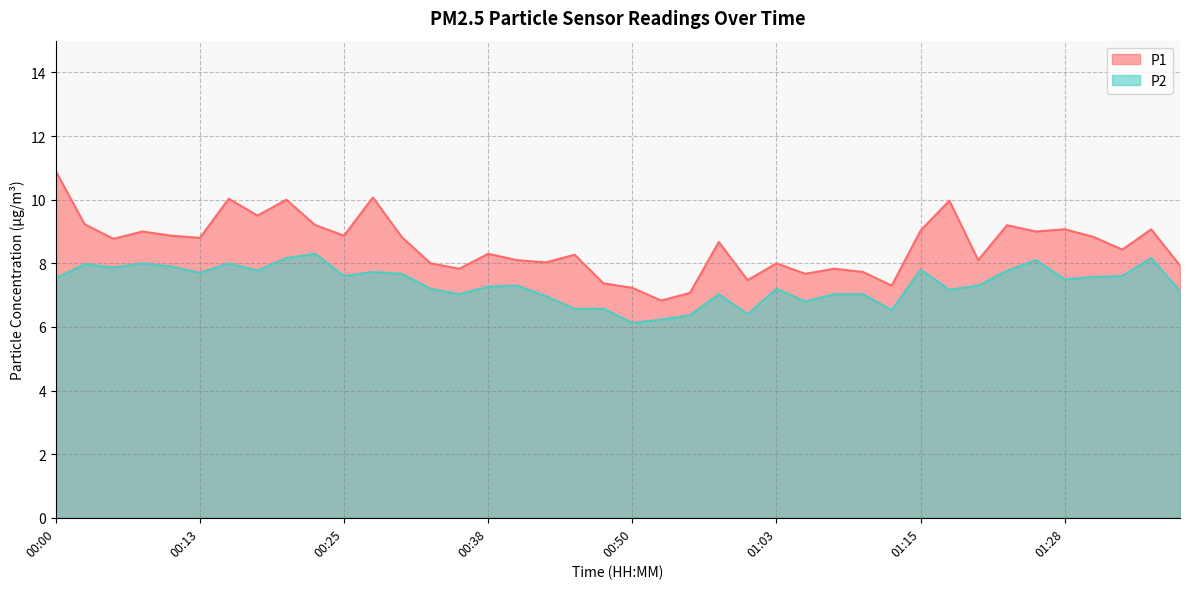

Read the P1 value at 00:50.

7.2